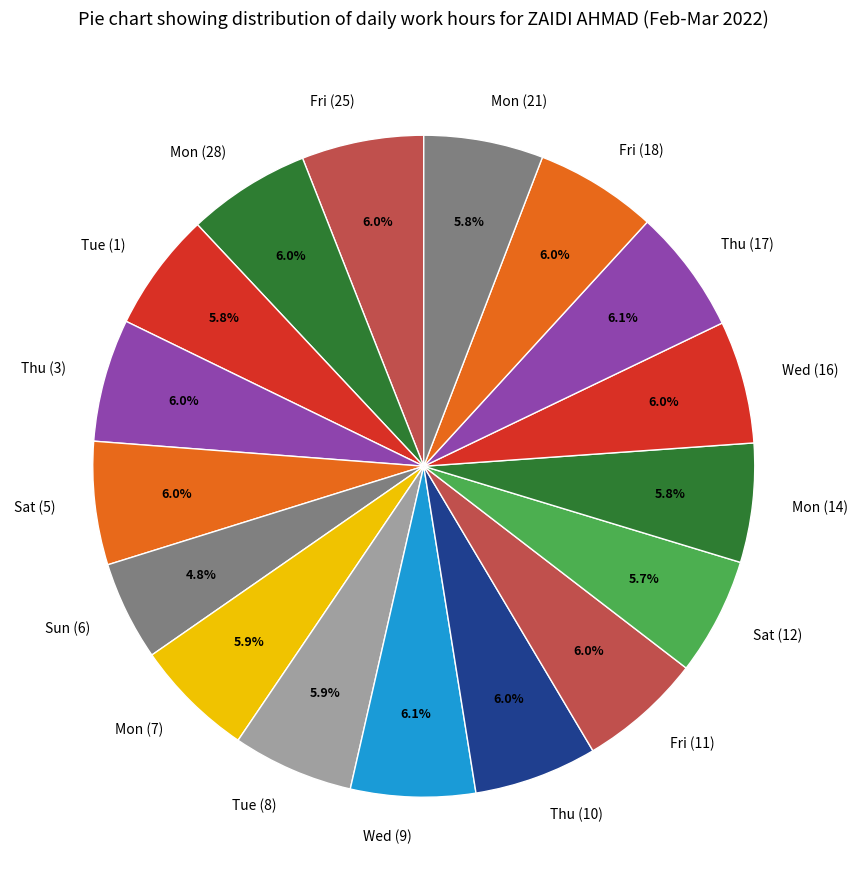

Does Fri (11) account for over 50% of the chart?

No